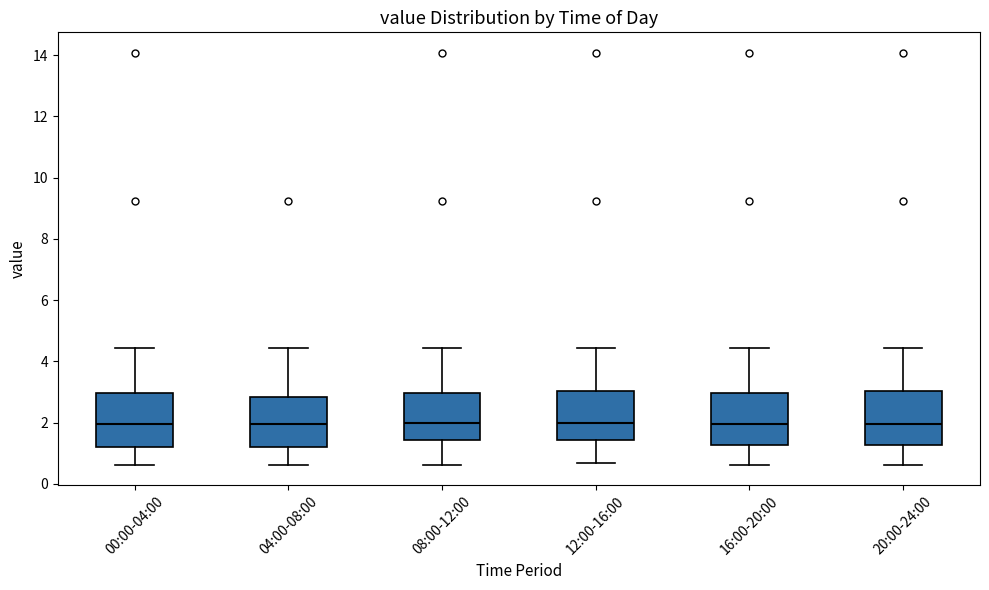

Reading left to right, transcribe this box plot: for each box, give where its median line is, the range the box spans, and where its two whiskers end, as read against the y-axis. The values are not printed on the chart, so give them approximately, as read against the axis.

00:00-04:00: median 2.0, box 1.2 to 3.0, whiskers 0.6 to 4.4
04:00-08:00: median 2.0, box 1.2 to 2.8, whiskers 0.6 to 4.4
08:00-12:00: median 2.0, box 1.4 to 3.0, whiskers 0.6 to 4.4
12:00-16:00: median 2.0, box 1.4 to 3.0, whiskers 0.6 to 4.4
16:00-20:00: median 2.0, box 1.2 to 3.0, whiskers 0.6 to 4.4
20:00-24:00: median 2.0, box 1.2 to 3.0, whiskers 0.6 to 4.4